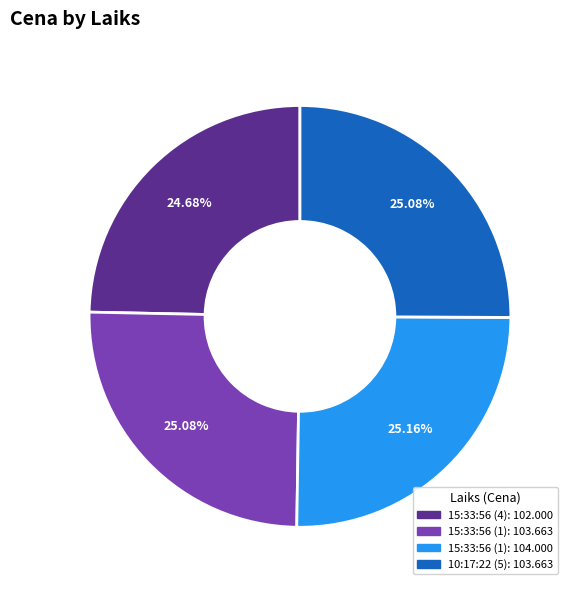

Is there any slice that represents more than half of the pie?

No